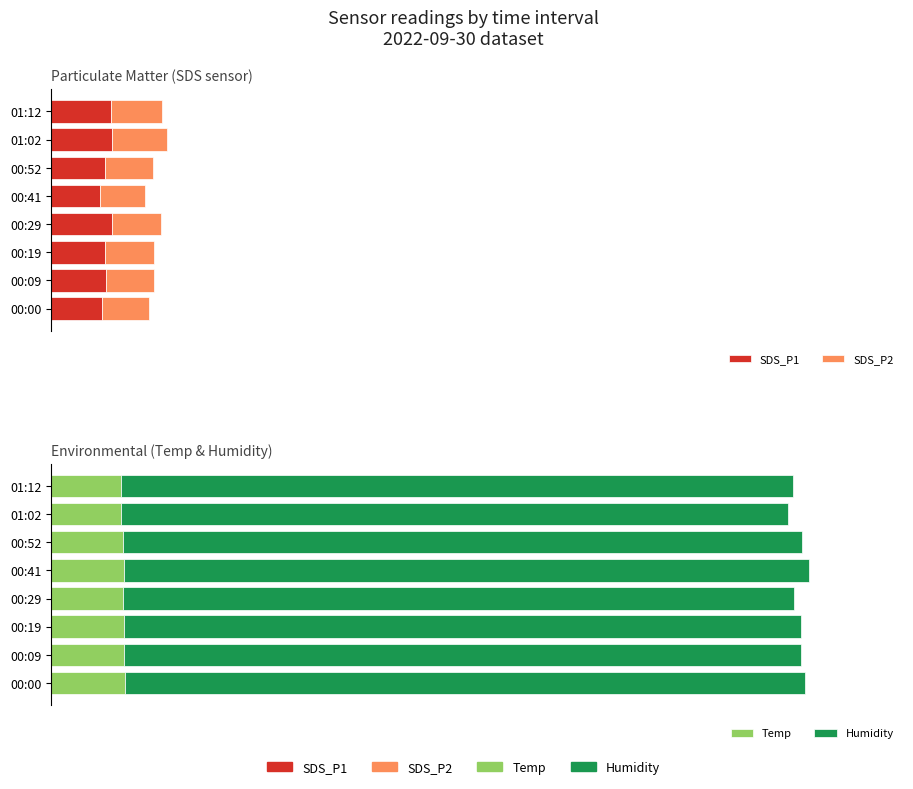

What is the average value of the Humidity series?

79.3